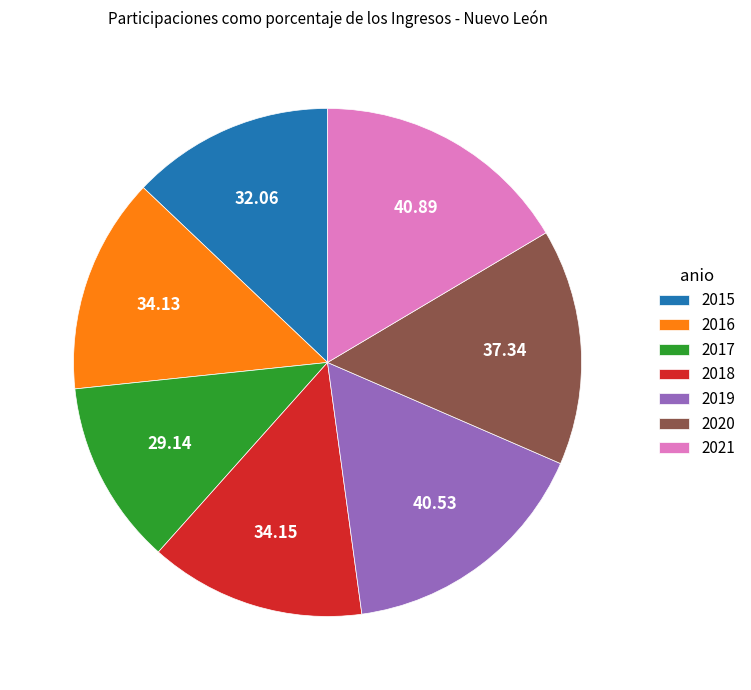

Combined, do 2016 and 2020 account for over 50%?

No